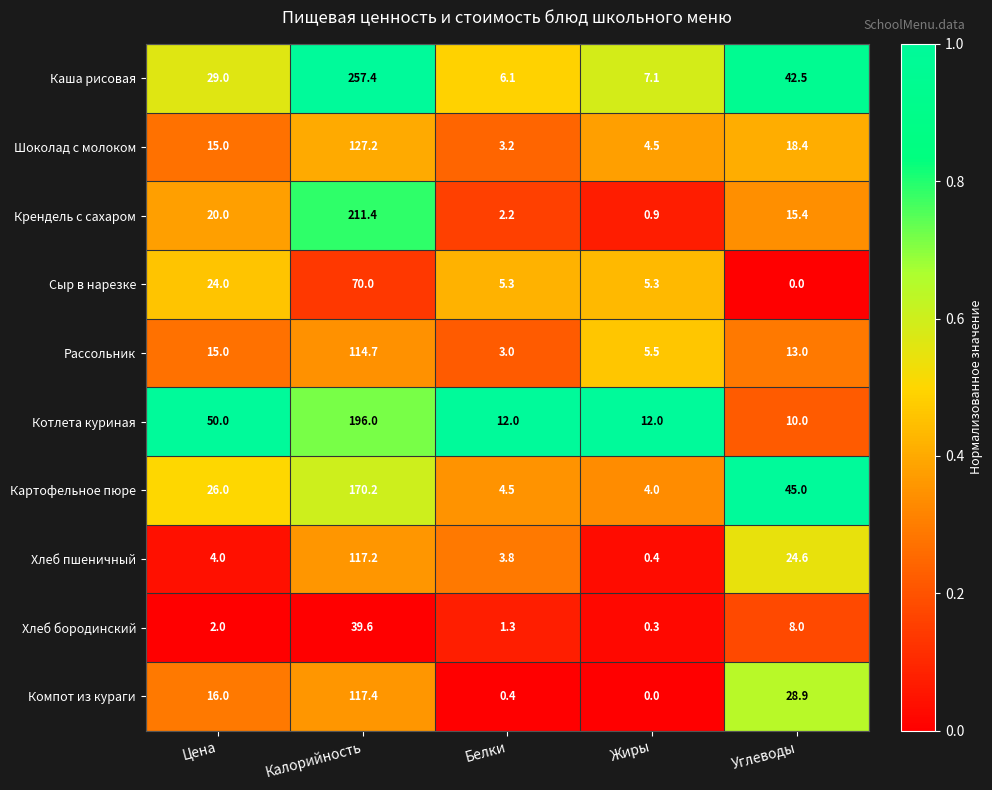

What is the minimum value for Котлета куриная?

10.0